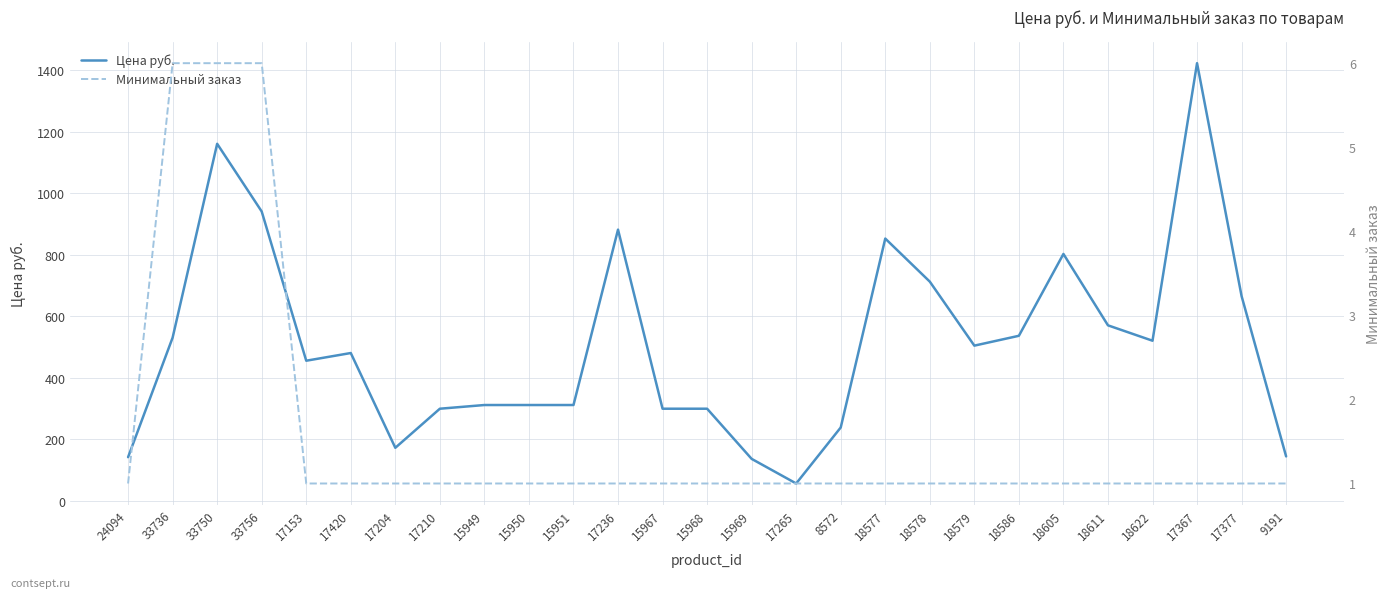

What is the spread (max minus min) of values at 9191?

144.0